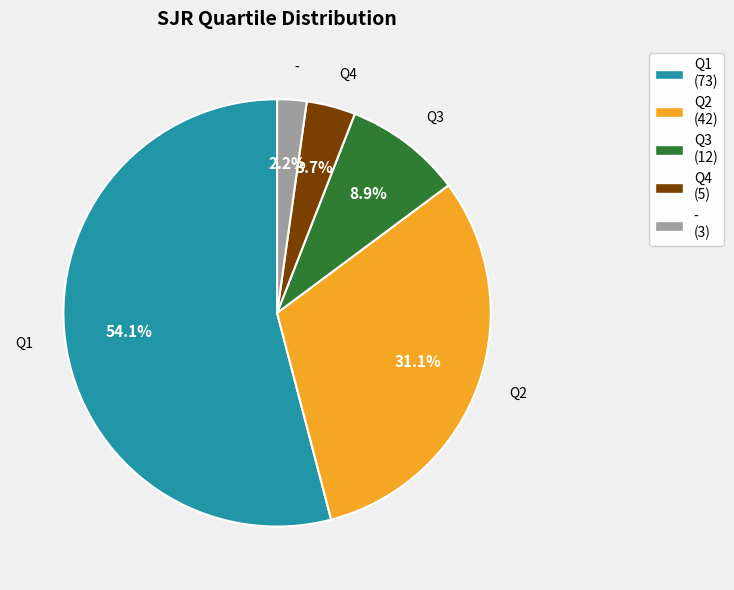

Is the sum of Q1 and Q2 greater than half?

Yes